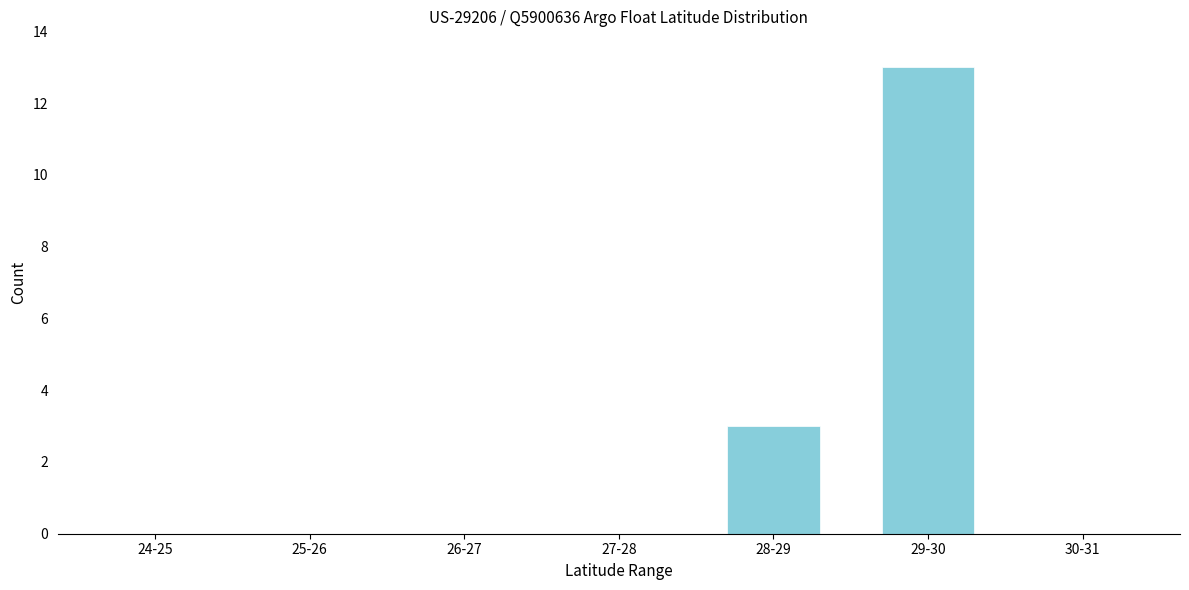

Reading left to right, what are all the values shown in this chart?

24-25=0	25-26=0	26-27=0	27-28=0	28-29=3	29-30=13	30-31=0